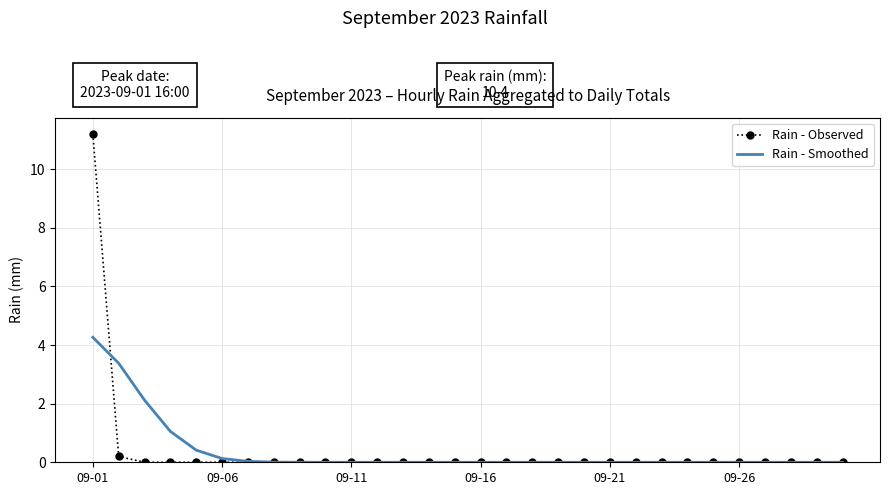

List the series in order of their peak value, highest first.

Rain - Observed, Rain - Smoothed